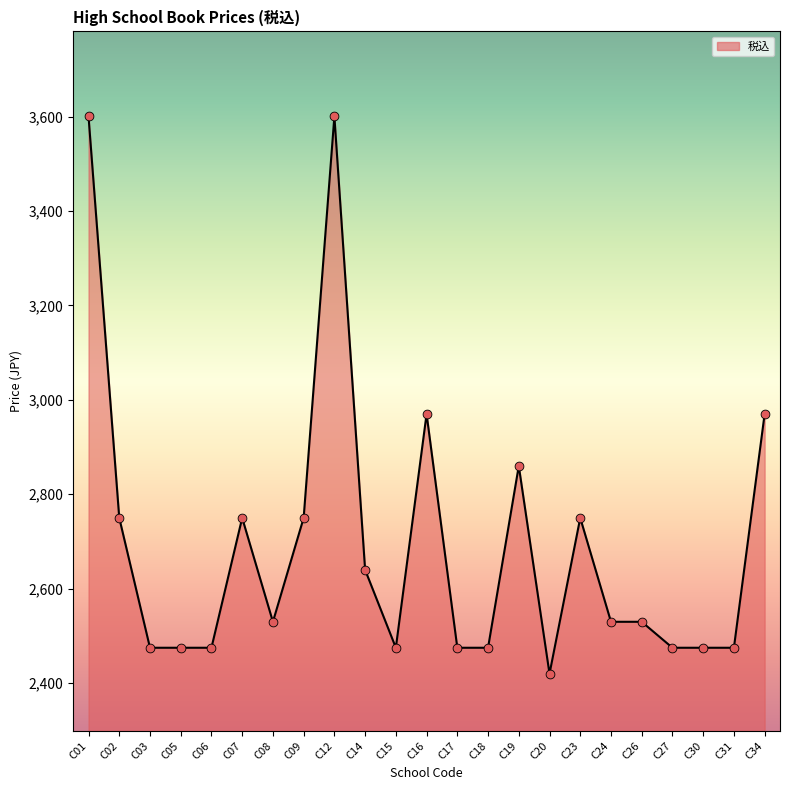

What is the change in value from C23 to C26?

-220.0